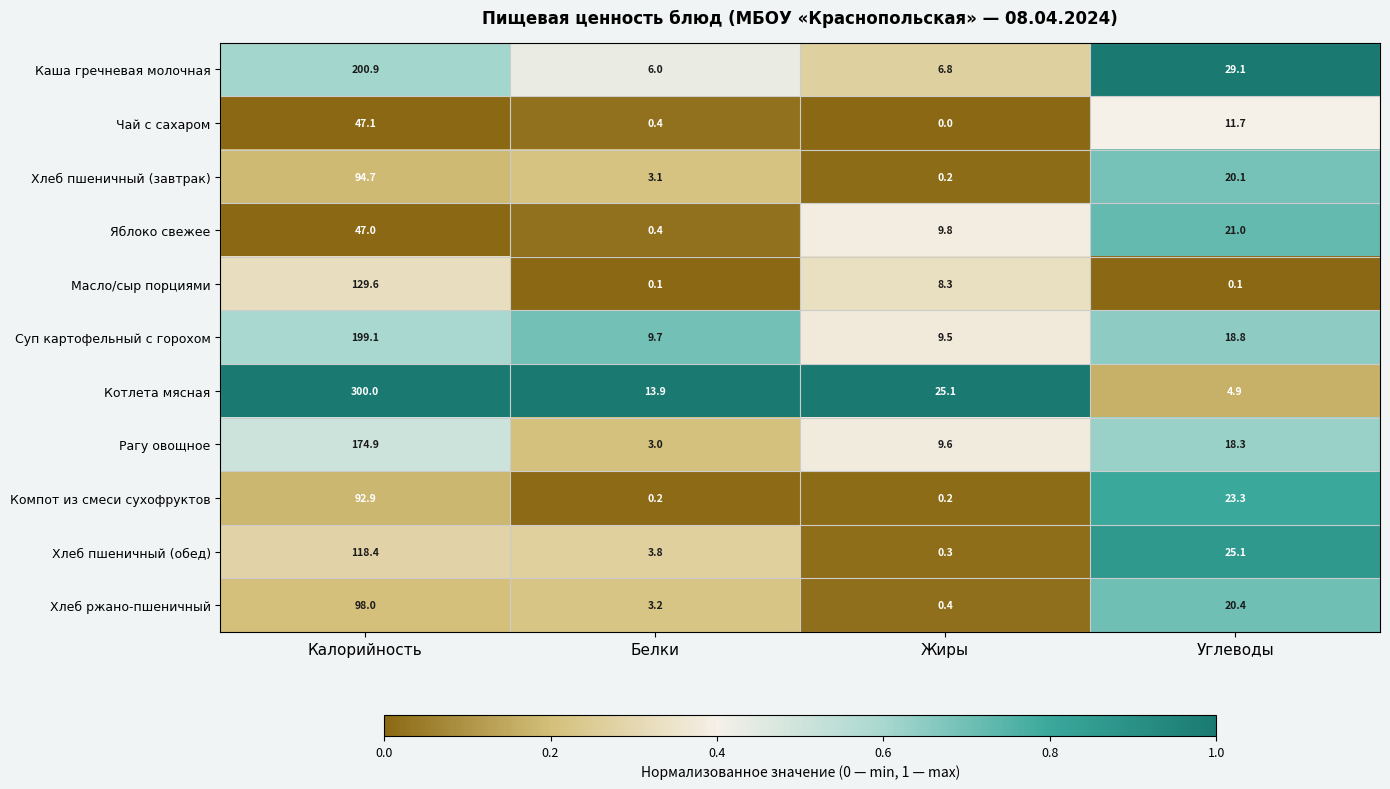

What is the total value across all series at Калорийность?

1502.6